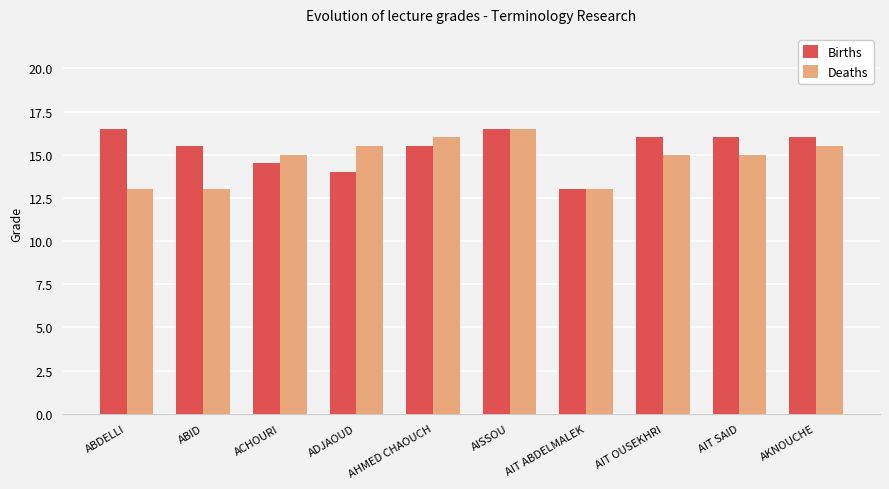

Where is Births nearest to the value 14?

ADJAOUD